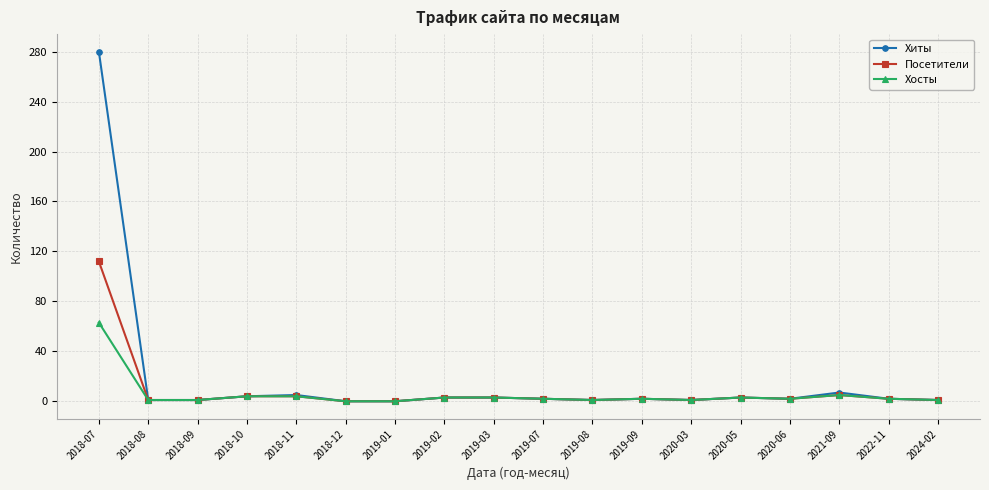

What is the value of the Посетители point at the 10th from the left?

2